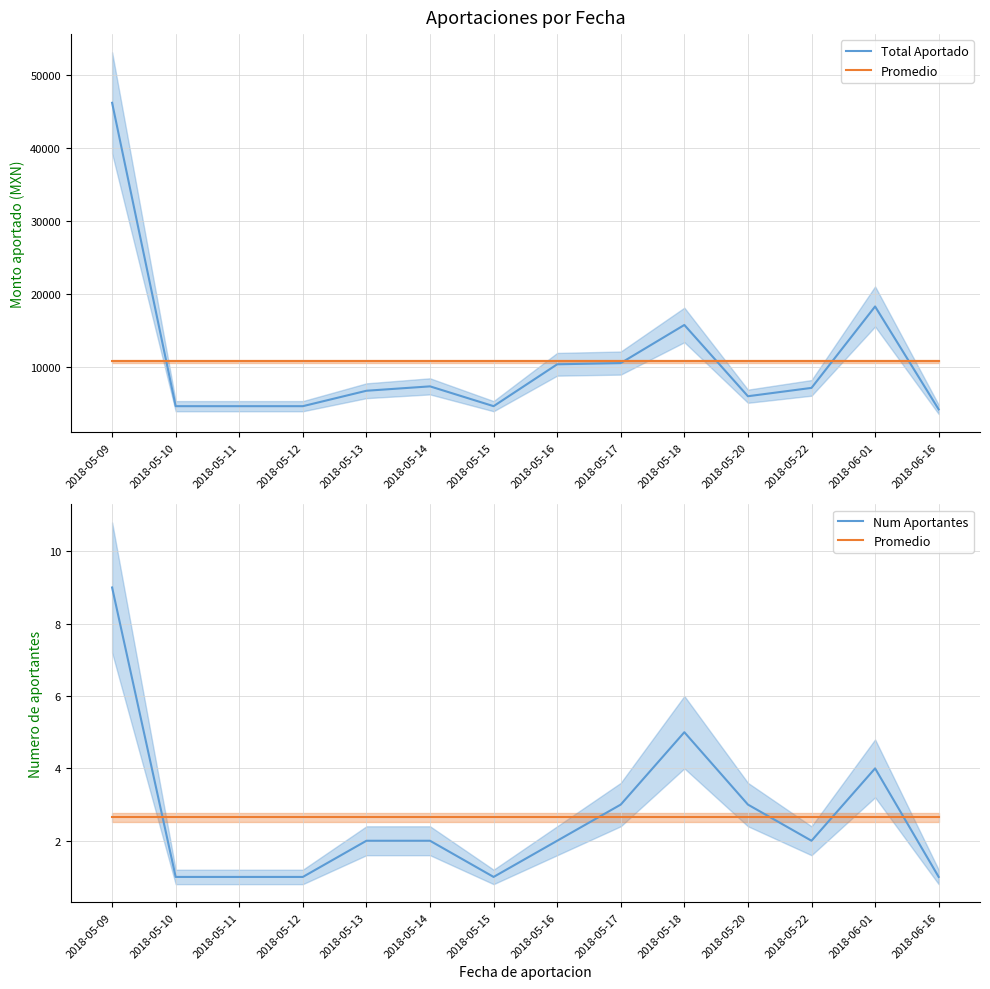

What are all the series names shown in the legend?

Total Aportado, Promedio, Num Aportantes